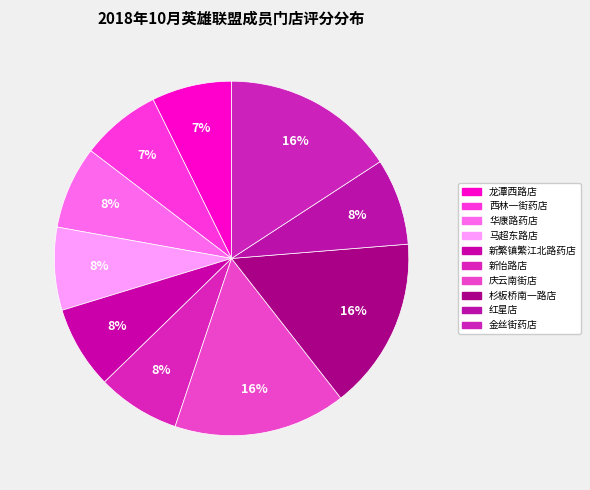

Count the number of slices in the pie.

10